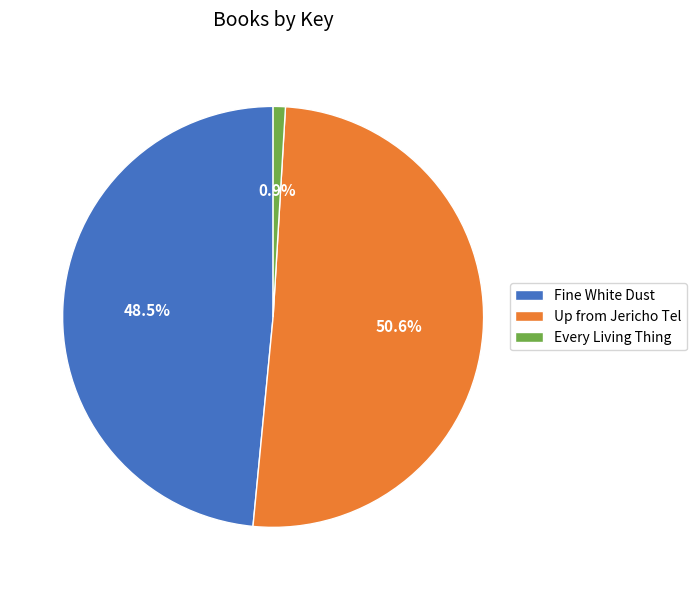

What percentage do Fine White Dust and Every Living Thing together represent?

49.4%